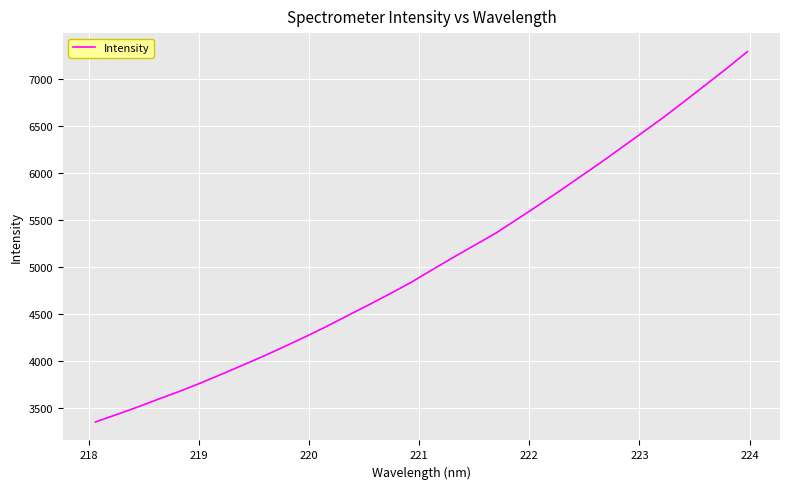

What is the maximum value shown in the chart?

7294.6